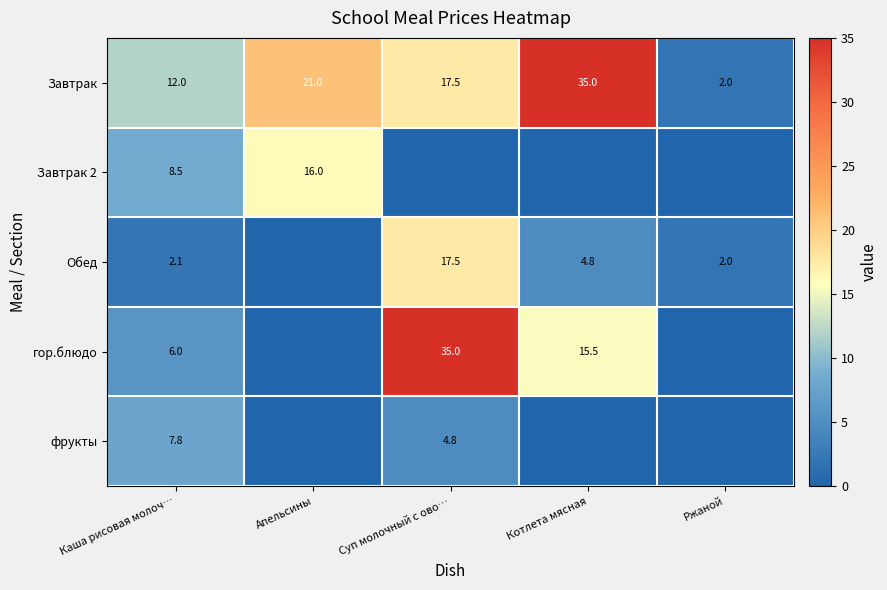

What is the difference between the maximum and minimum values in the Завтрак series?

33.0